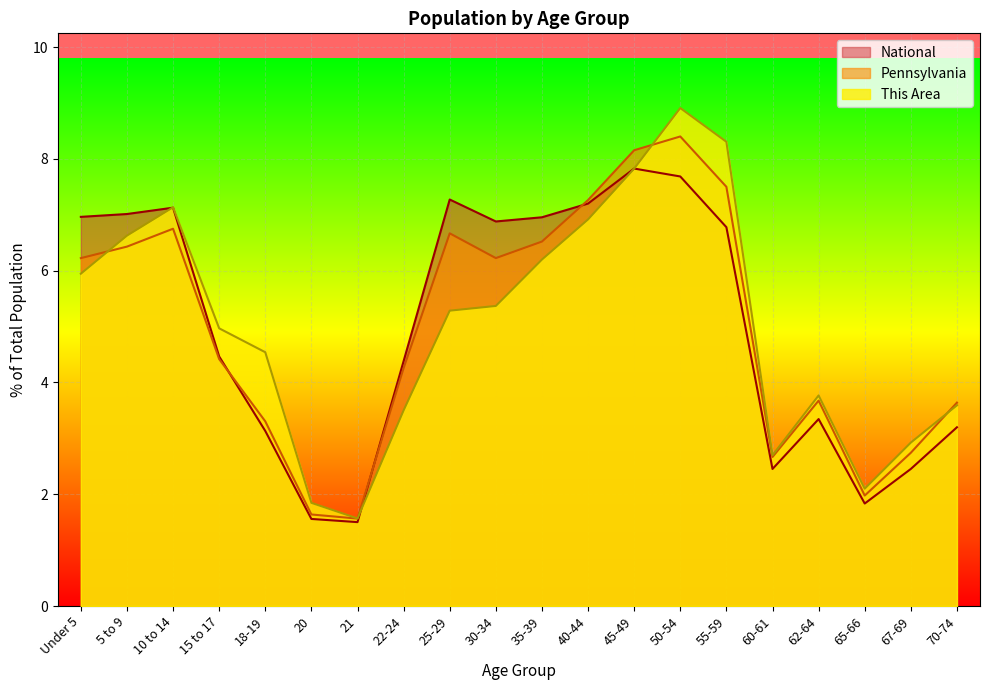

What is the difference between the Pennsylvania values at 67-69 and 50-54?

5.7